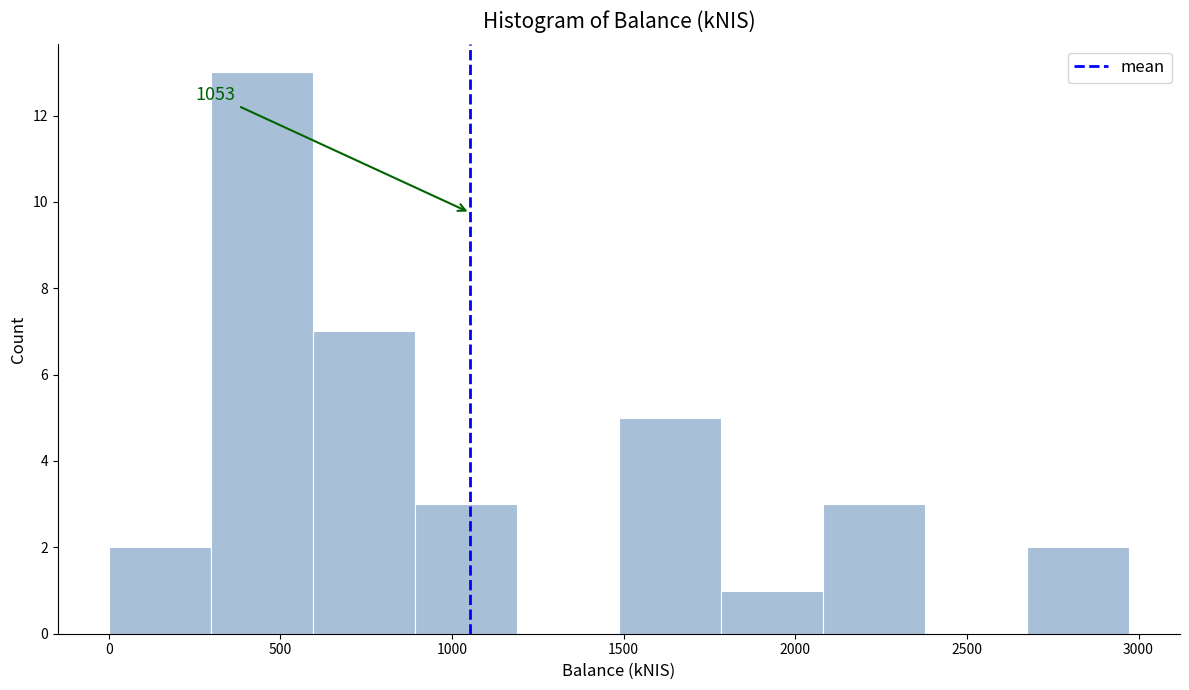

Over which range of the x-axis is the bar tallest?

300 to 600